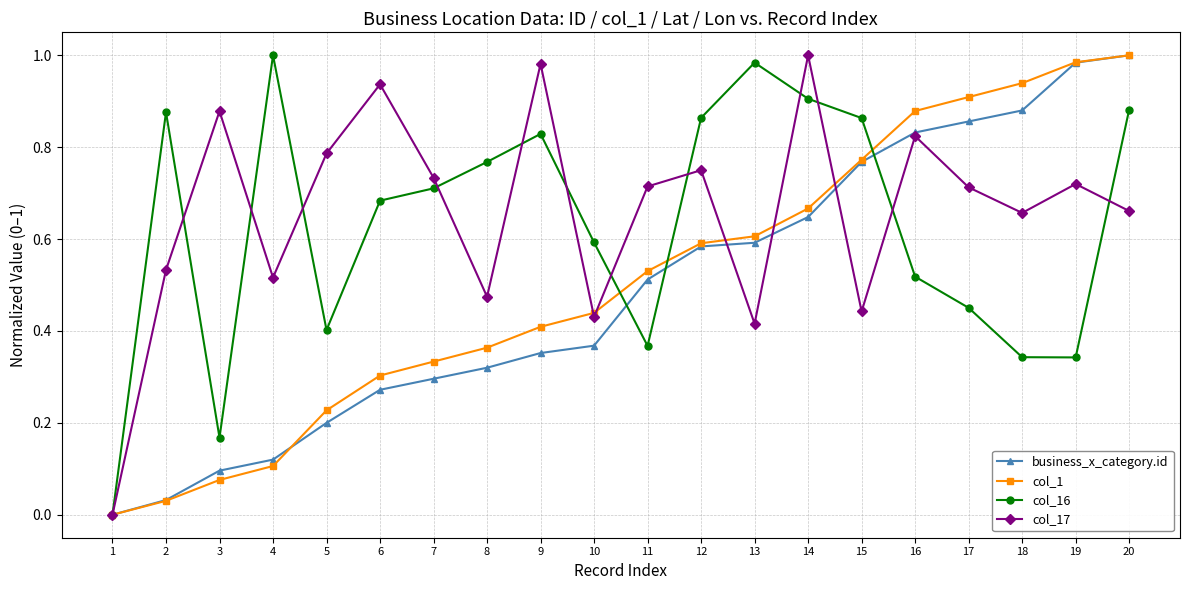

Where is the first local minimum for col_16?

3